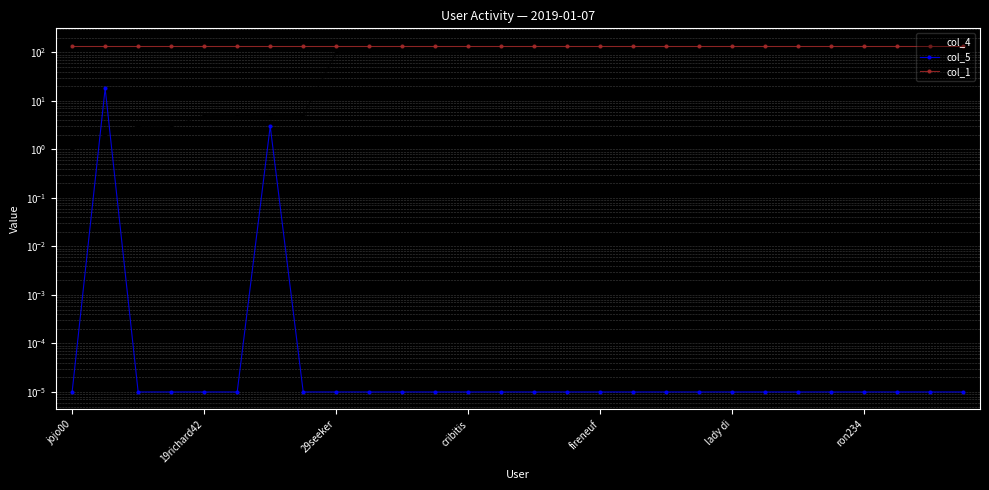

Which label corresponds to the smallest value in the chart?

jojo00